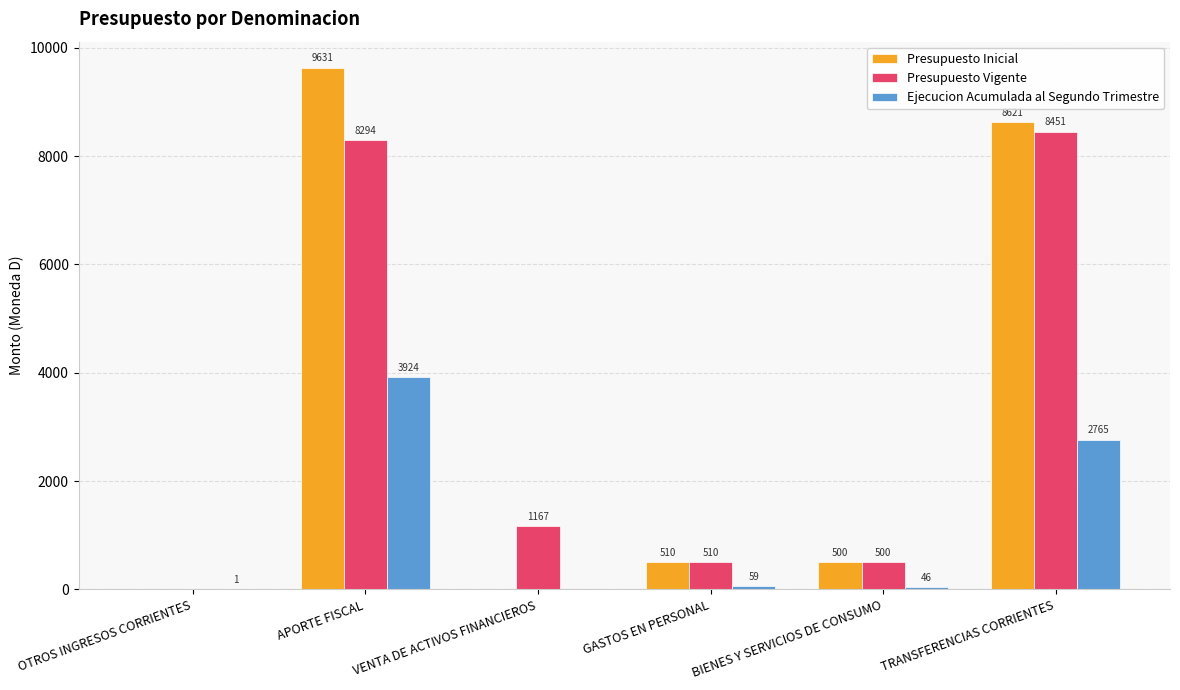

The Presupuesto Vigente series shows 874 at GASTOS EN PERSONAL. True or false?

False